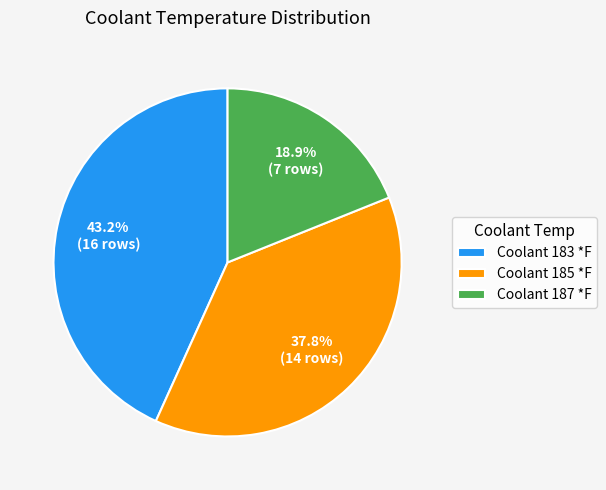

What percentage is NOT represented by Coolant 187?

81.1%